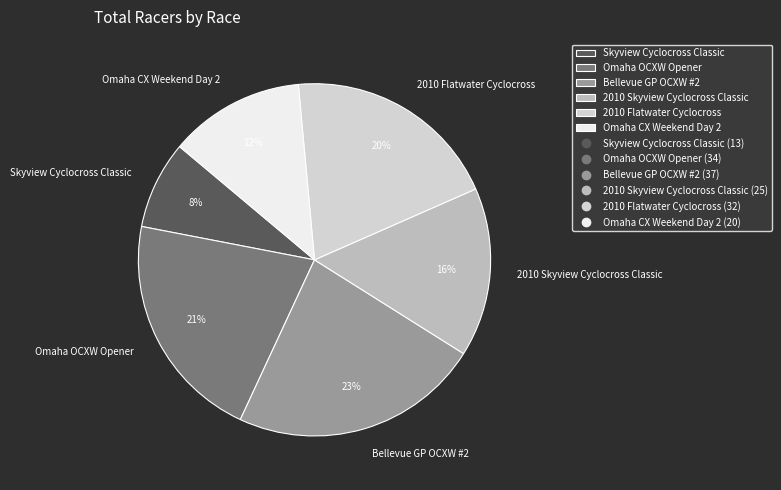

Is there any slice that represents more than half of the pie?

No